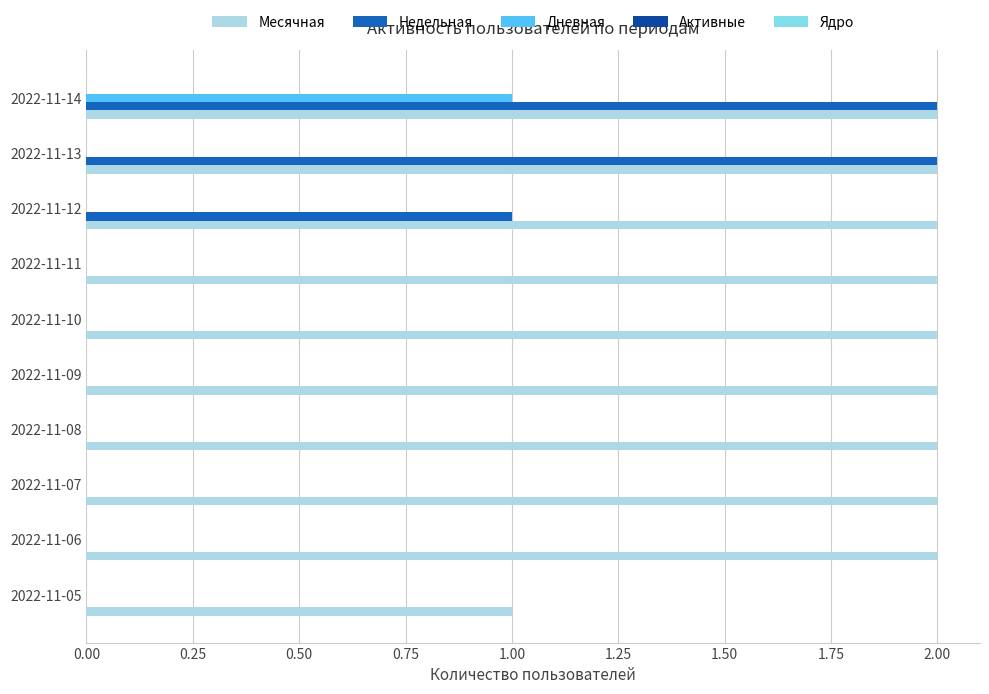

Which series has the largest total across all categories?

Месячная